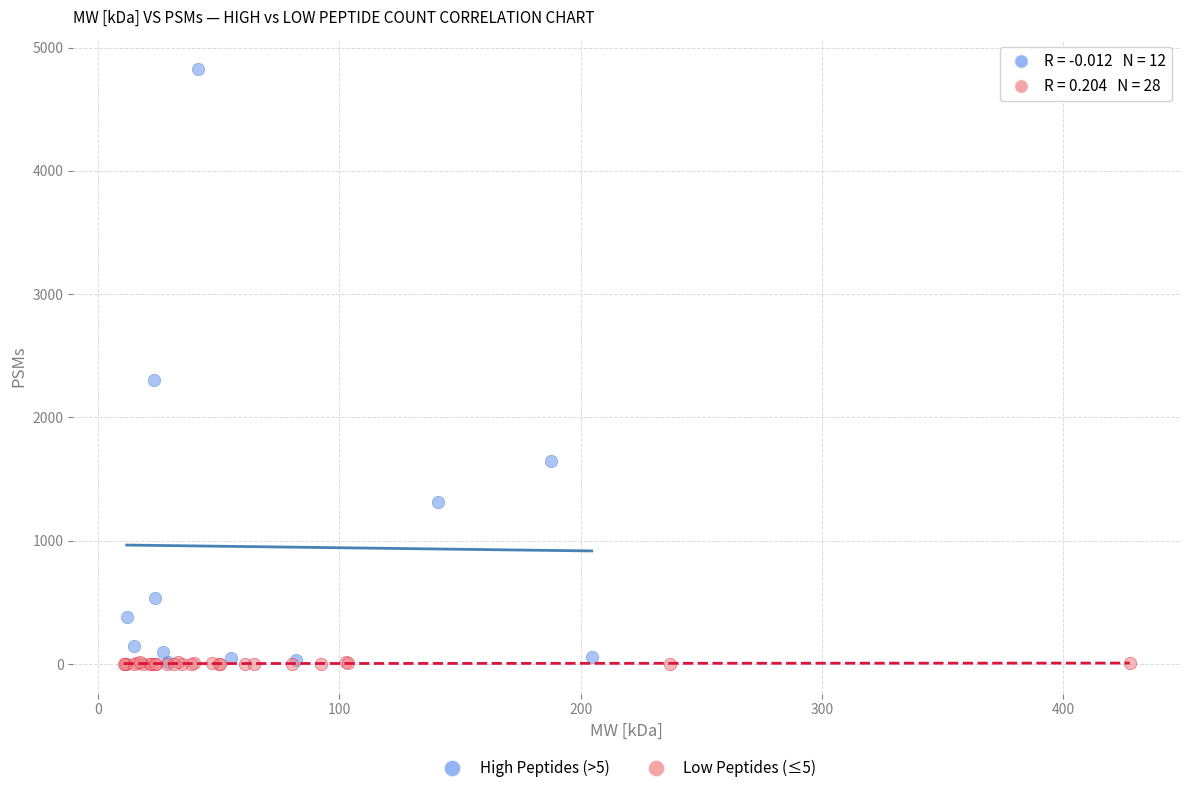

Which series reaches the maximum Y coordinate?

High Peptides (>5)